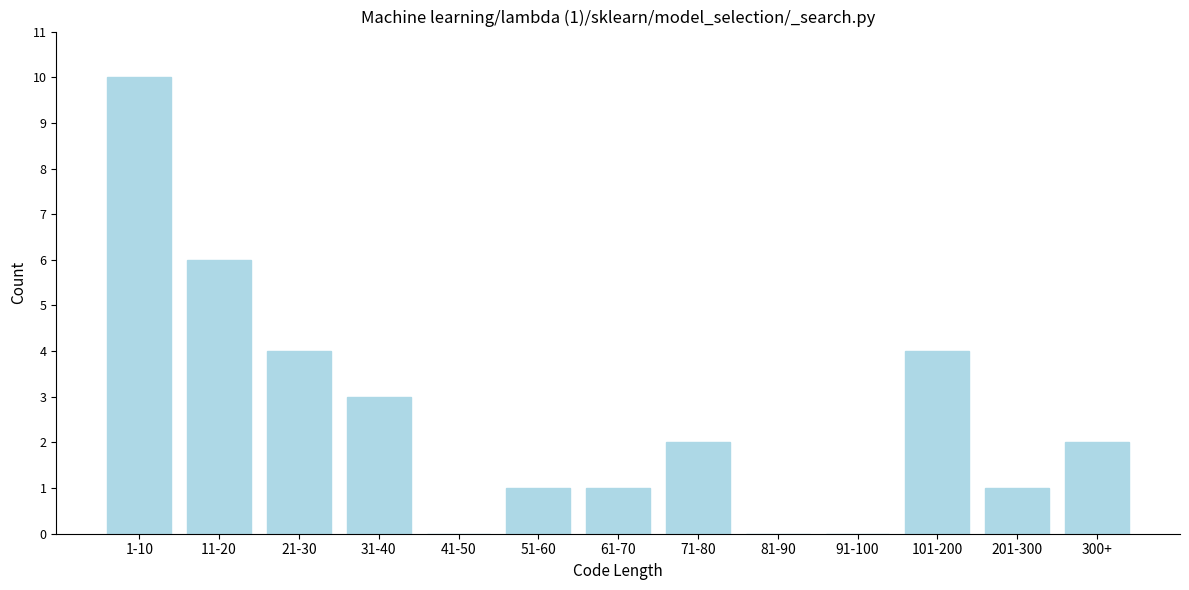

Reading right to left, transcribe all the data shown in this chart.

300+=2	201-300=1	101-200=4	91-100=0	81-90=0	71-80=2	61-70=1	51-60=1	41-50=0	31-40=3	21-30=4	11-20=6	1-10=10